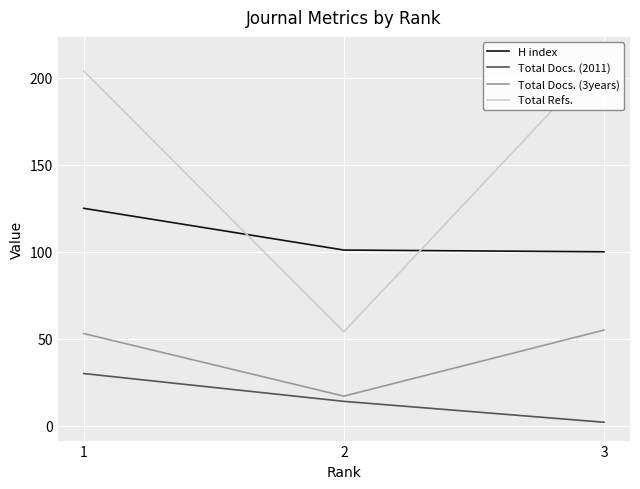

What value does the Total Docs. (2011) series have at 2, to the nearest 5?

15